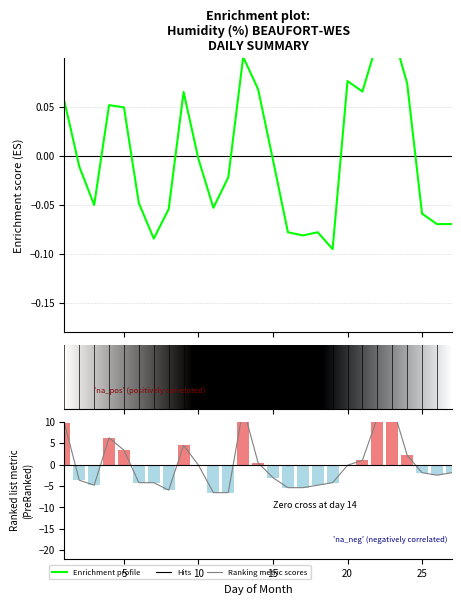

What is the average value of the Ranking metric scores series?

2.4